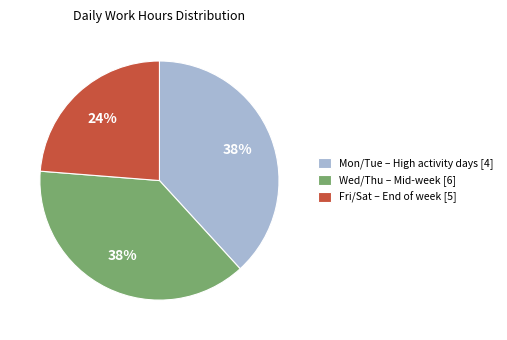

Which slice is the smallest?

Fri/Sat – End of week [5]